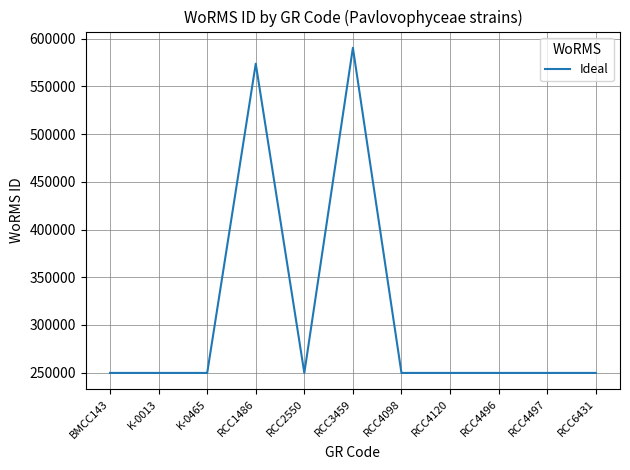

Reading left to right, extract all data points from this chart.

BMCC143=249731	K-0013=249731	K-0465=249731	RCC1486=573916	RCC2550=249731	RCC3459=590560	RCC4098=249731	RCC4120=249731	RCC4496=249731	RCC4497=249731	RCC6431=249731